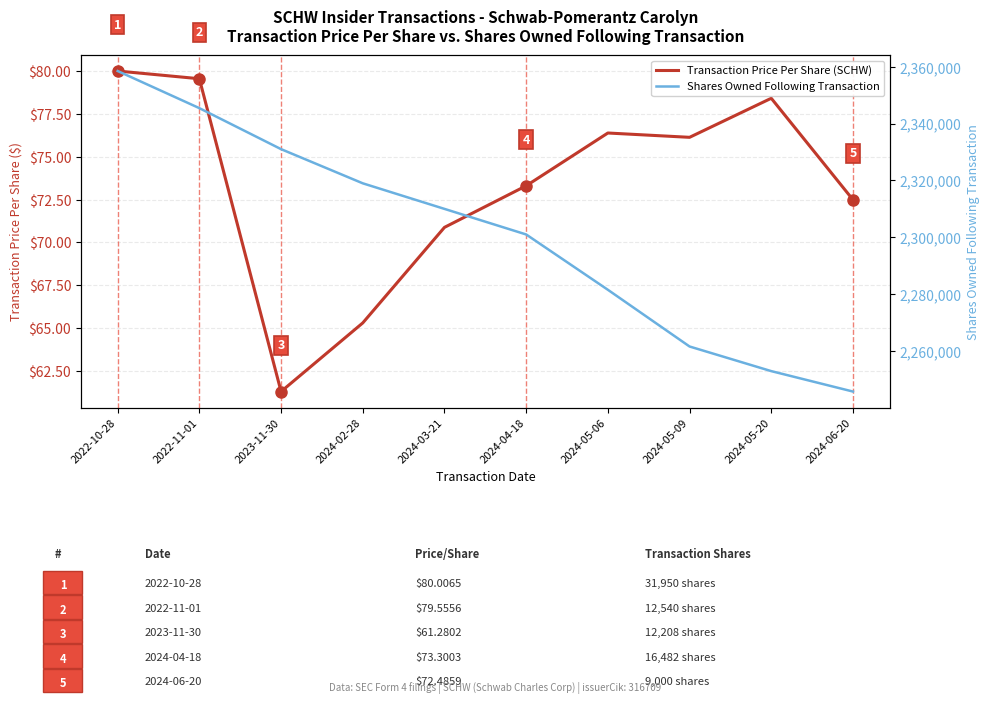

Rank the series at 2024-05-06 from highest to lowest value.

Shares Owned Following Transaction, Transaction Price Per Share (SCHW)